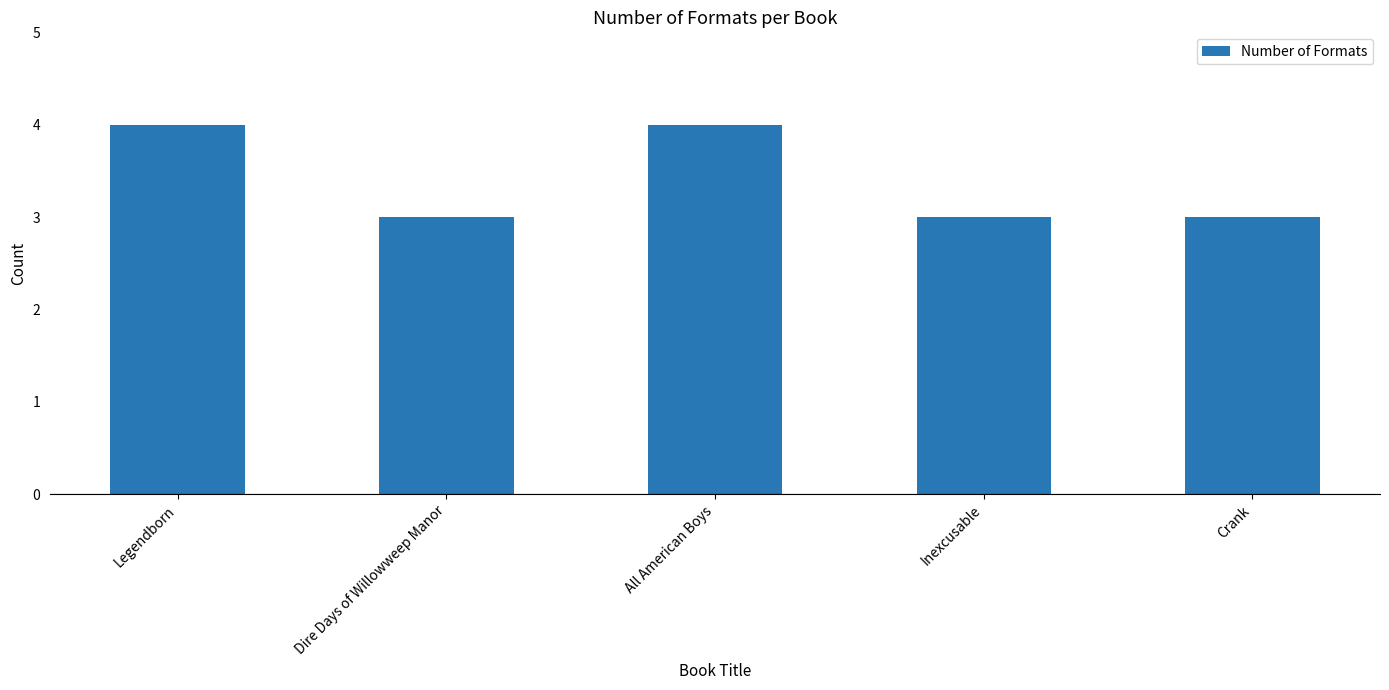

Approximately how many times larger is the value at All American Boys compared to Dire Days of Willowweep Manor?

1.3